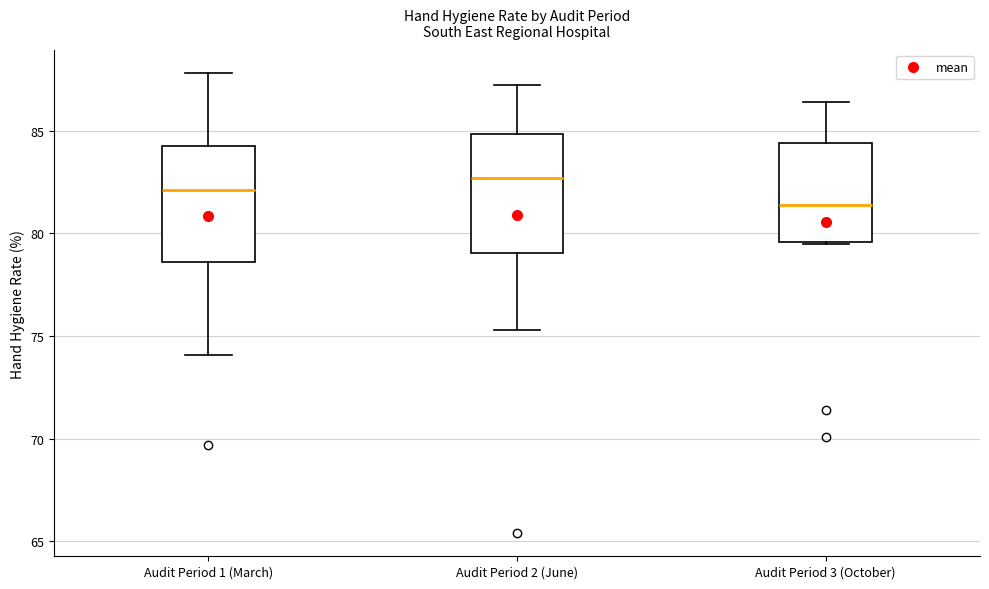

Reading left to right, transcribe this box plot: for each box, give where its median line is, the range the box spans, and where its two whiskers end, as read against the y-axis. The values are not printed on the chart, so give them approximately, as read against the axis.

Audit Period 1 (March): median 82.0, box 78.5 to 84.5, whiskers 74.0 to 88.0
Audit Period 2 (June): median 82.5, box 79.0 to 85.0, whiskers 75.5 to 87.0
Audit Period 3 (October): median 81.5, box 79.5 to 84.5, whiskers 79.5 to 86.5